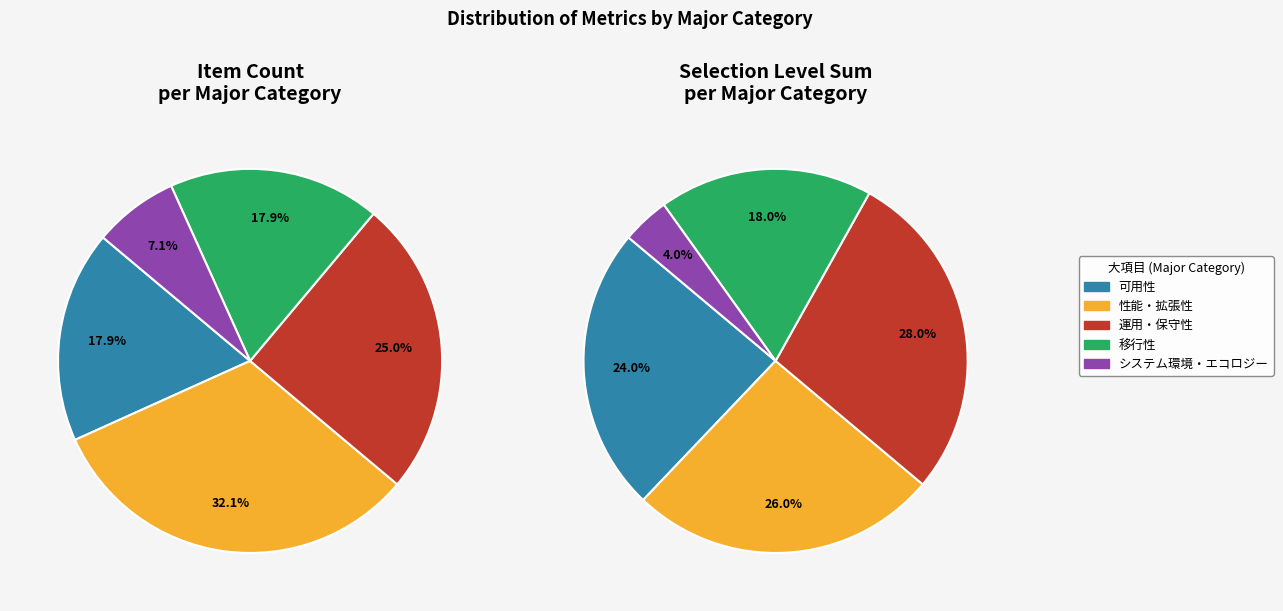

To the nearest percent, what is the average slice percentage?

20%